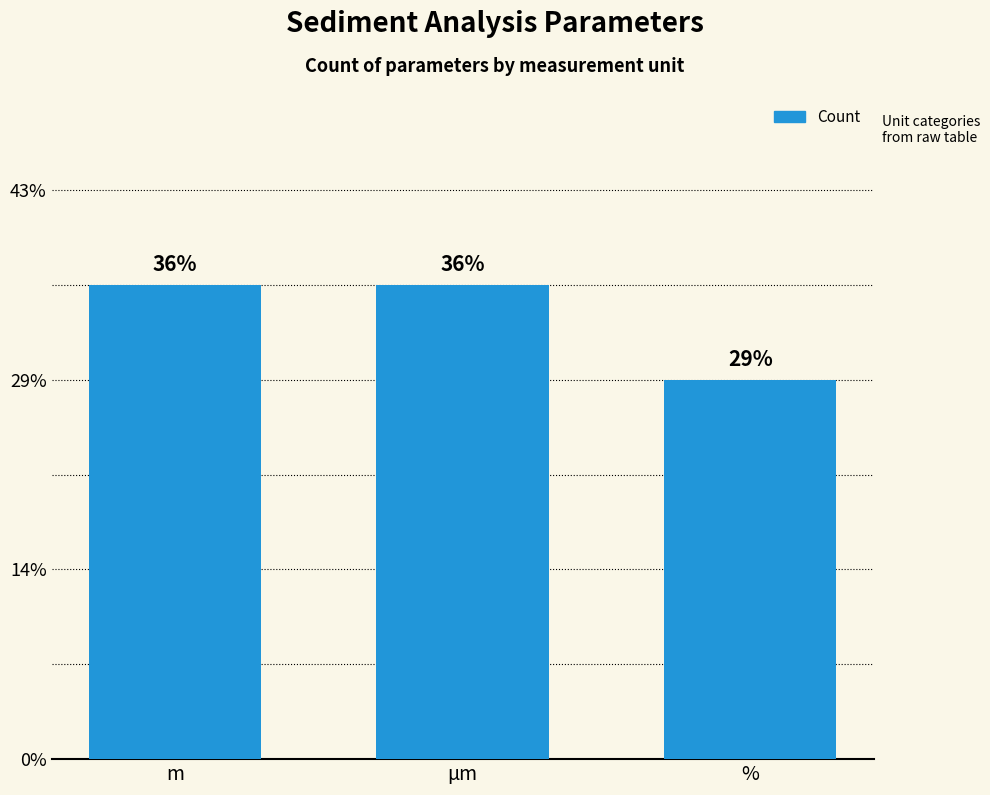

List the labels in order of value, largest first.

m, µm, %